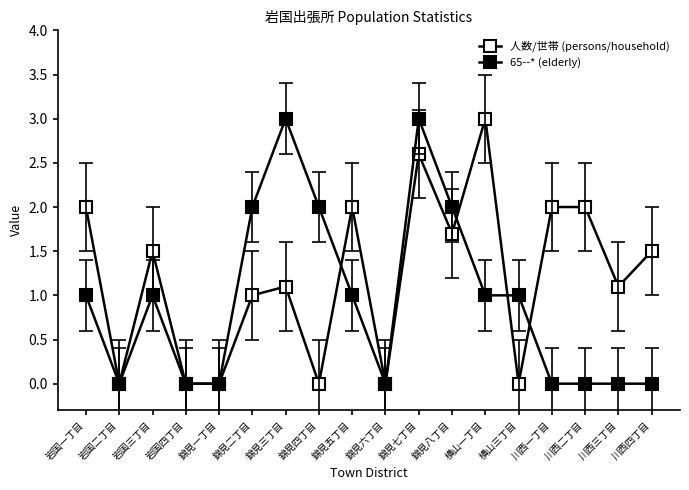

Between 錦見二丁目 and 川西三丁目, which is larger?

川西三丁目